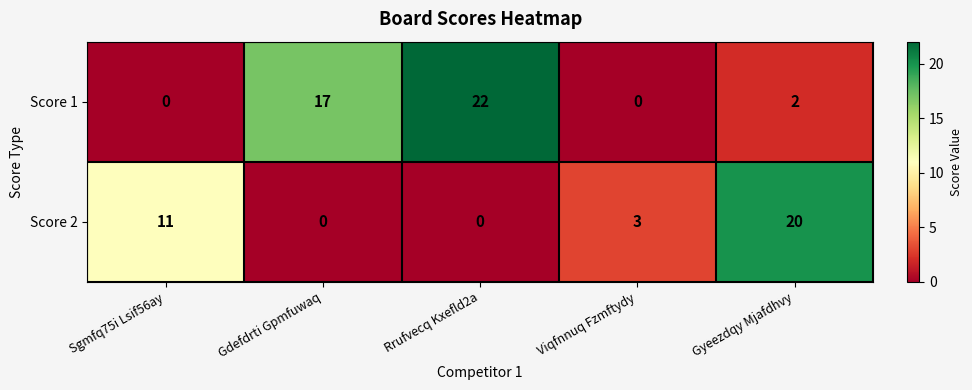

List the series in order of their overall mean, highest first.

Score 1, Score 2